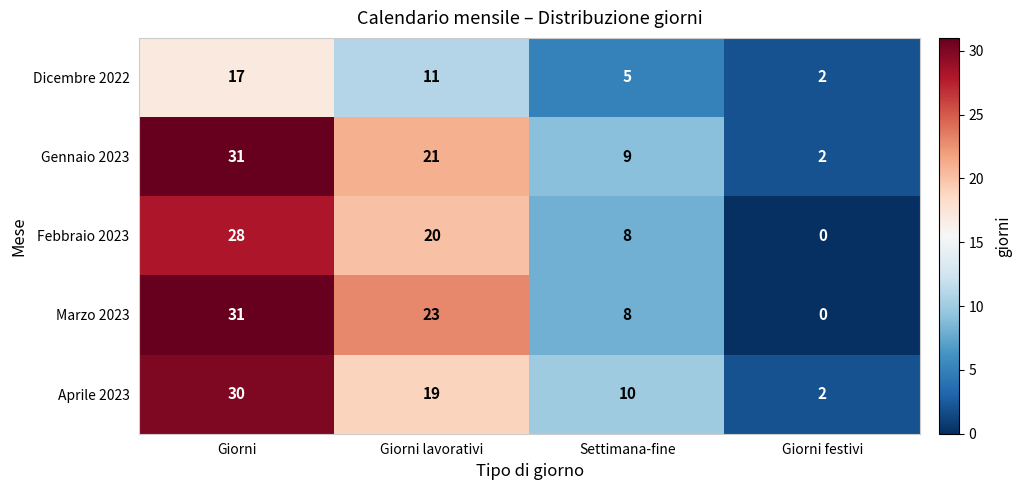

Count the number of data series in this chart.

5